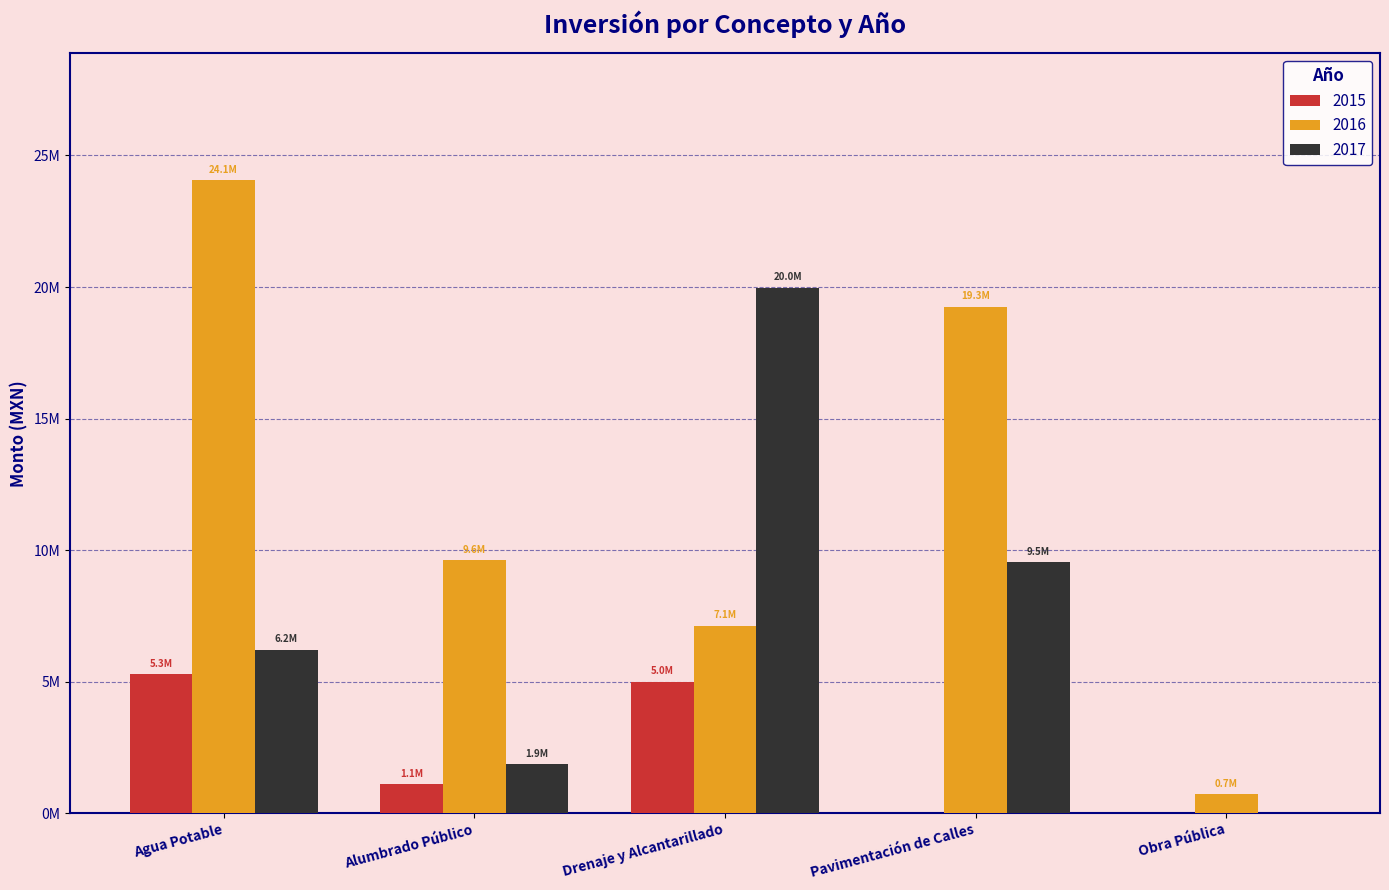

Reading right to left, extract all data points from this chart.

2015: Obra Pública=0.0	Pavimentación de Calles=0.0	Drenaje y Alcantarillado=5001240.3	Alumbrado Público=1095743.3	Agua Potable=5296701.9
2016: Obra Pública=732176.2	Pavimentación de Calles=19250060.4	Drenaje y Alcantarillado=7124894.7	Alumbrado Público=9609756.7	Agua Potable=24068013.8
2017: Obra Pública=0.0	Pavimentación de Calles=9532089.5	Drenaje y Alcantarillado=19976152.8	Alumbrado Público=1850002.0	Agua Potable=6213192.6